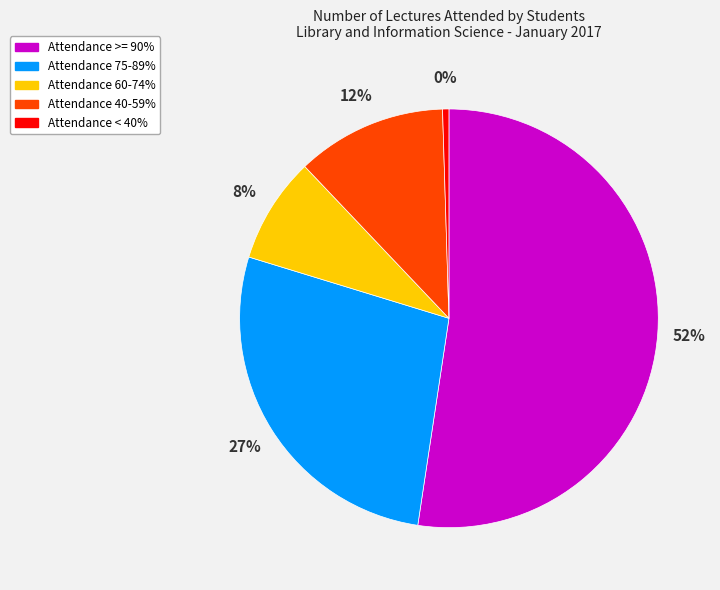

Is Attendance >= 90% the majority of the pie?

Yes